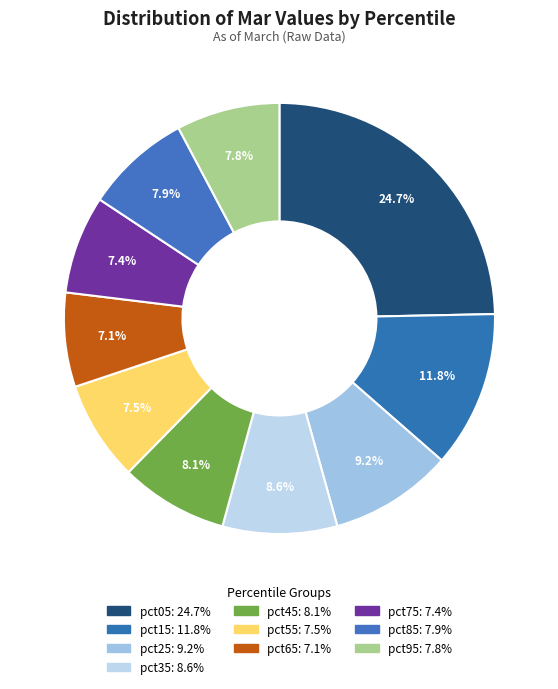

Which category has the smallest portion of the pie?

pct65